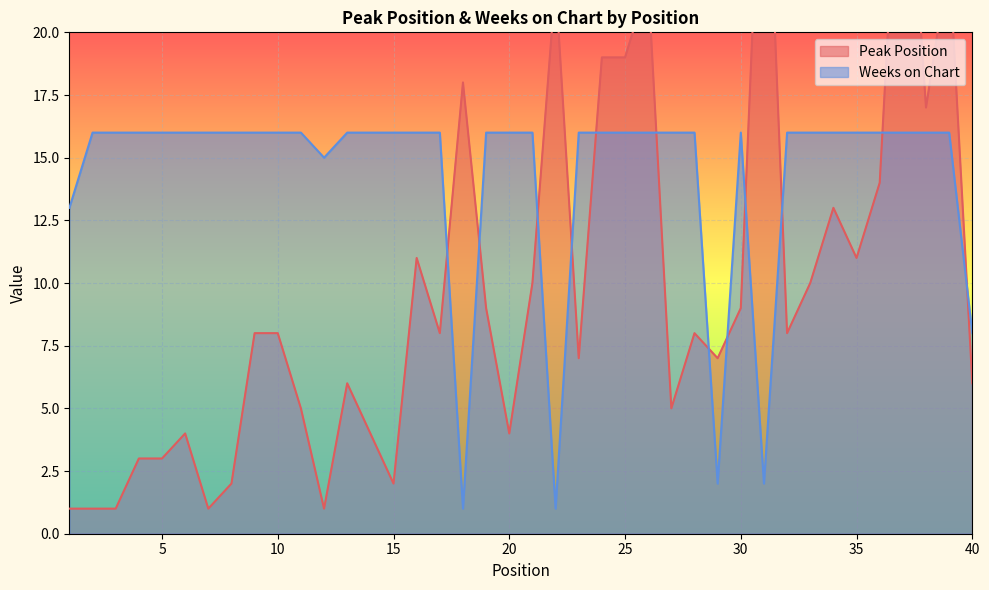

Which category has the highest value in the Peak Position series?

31